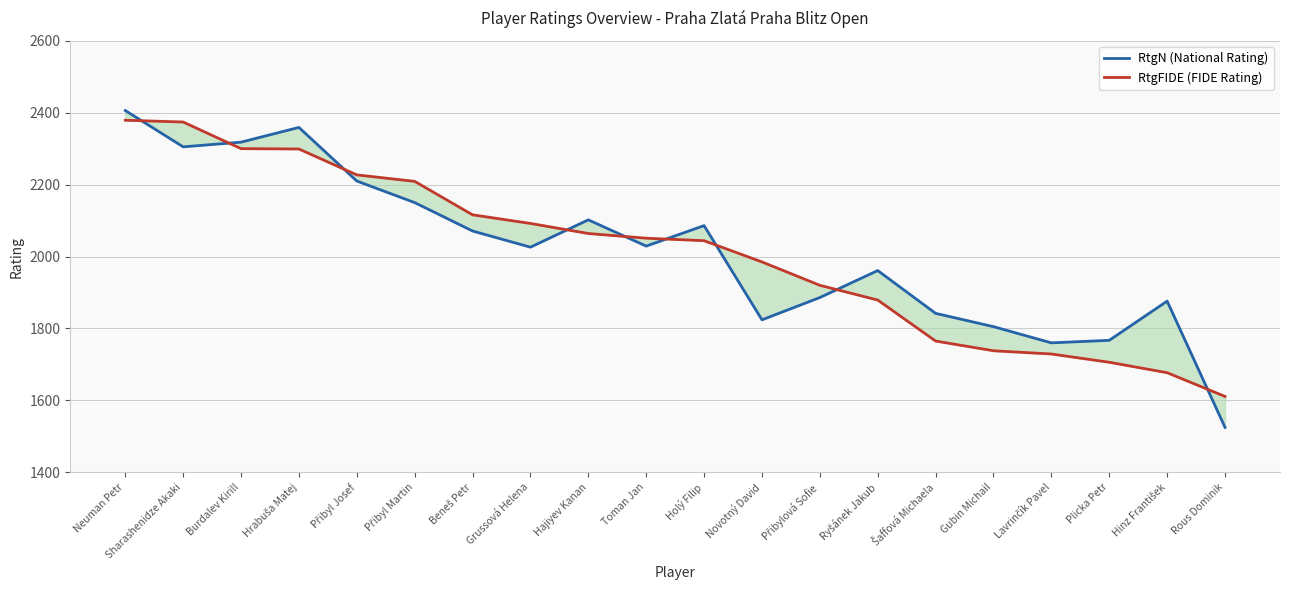

Reading left to right, what are all the values shown in this chart?

RtgN (National Rating): Neuman Petr=2406	Sharashenidze Akaki=2305	Burdalev Kirill=2318	Hrabuša Matej=2359	Přibyl Josef=2210	Přibyl Martin=2150	Beneš Petr=2071	Grussová Helena=2026	Hajiyev Kanan=2102	Toman Jan=2029	Holý Filip=2086	Novotný David=1824	Přibylová Sofie=1886	Ryšánek Jakub=1961	Šaffová Michaela=1842	Gubin Michail=1805	Lavrinčík Pavel=1760	Plicka Petr=1767	Hinz František=1876	Rous Dominik=1525
RtgFIDE (FIDE Rating): Neuman Petr=2379	Sharashenidze Akaki=2374	Burdalev Kirill=2300	Hrabuša Matej=2299	Přibyl Josef=2227	Přibyl Martin=2209	Beneš Petr=2116	Grussová Helena=2092	Hajiyev Kanan=2064	Toman Jan=2051	Holý Filip=2044	Novotný David=1985	Přibylová Sofie=1920	Ryšánek Jakub=1879	Šaffová Michaela=1765	Gubin Michail=1738	Lavrinčík Pavel=1729	Plicka Petr=1706	Hinz František=1677	Rous Dominik=1611